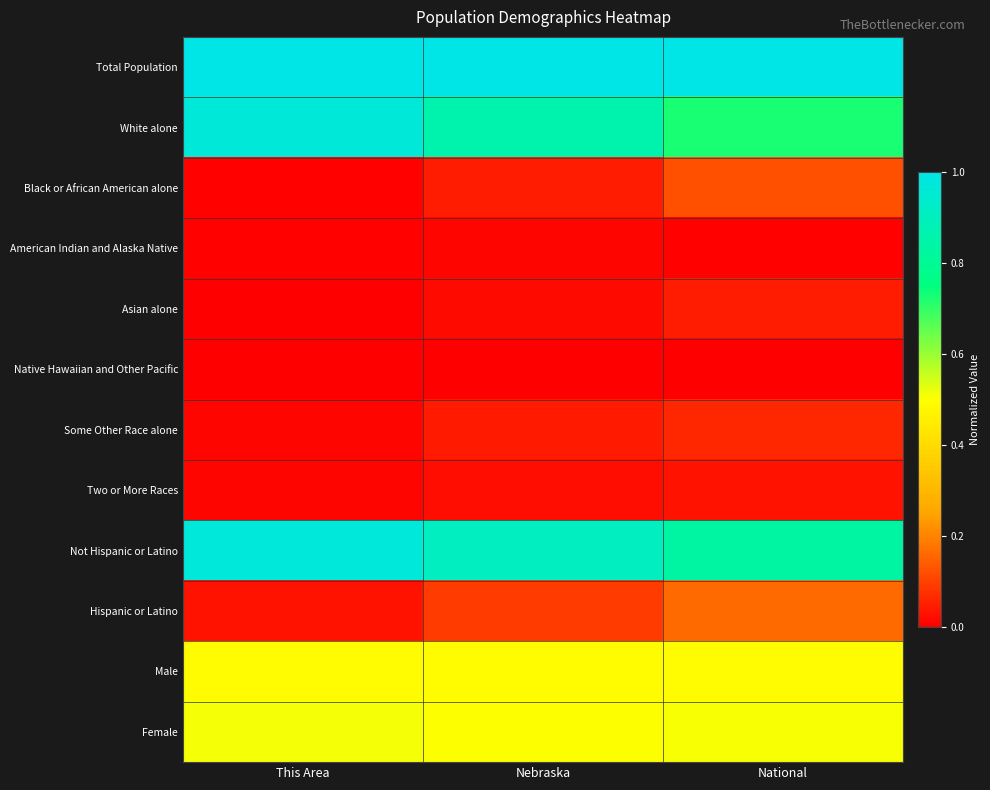

List the series in order of their peak value, lowest first.

Native Hawaiian and Other Pacific, American Indian and Alaska Native, Two or More Races, Asian alone, Some Other Race alone, Black or African American alone, Hispanic or Latino, Male, Female, White alone, Not Hispanic or Latino, Total Population